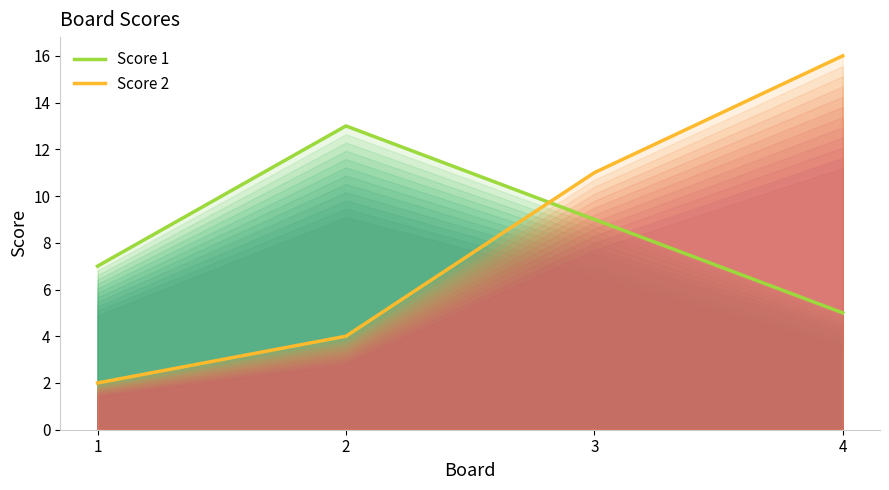

List the series in order of their peak value, lowest first.

Score 1, Score 2